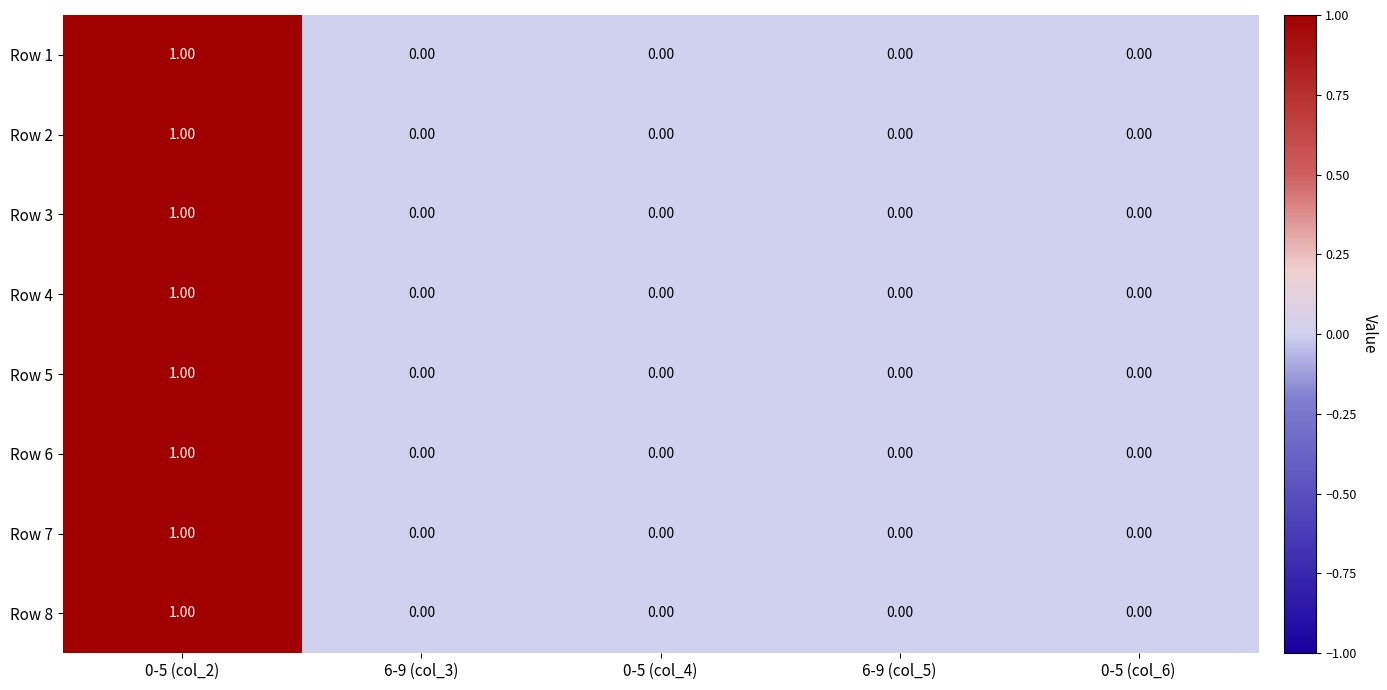

At which category is the sum across all series the highest?

0-5 (col_2)